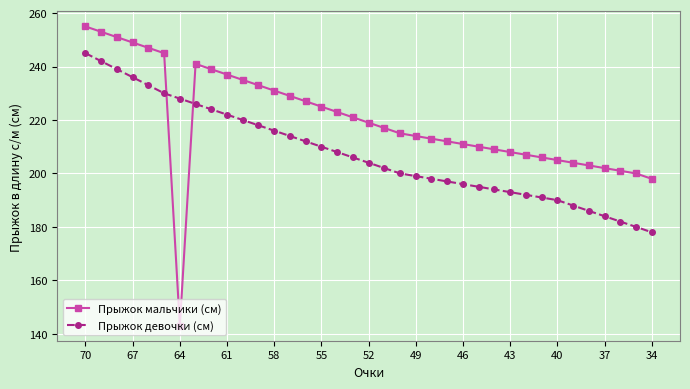

Rank the series by their maximum value, from highest to lowest.

Прыжок мальчики (см), Прыжок девочки (см)